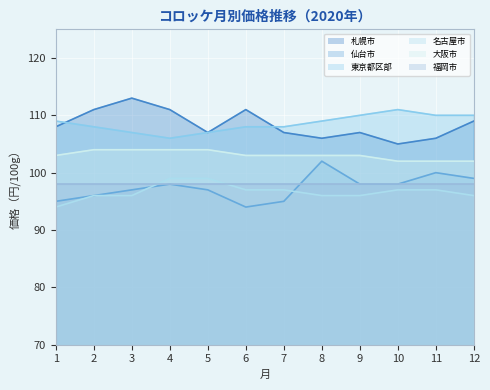

What is the lowest value of the 大阪市 series?

102